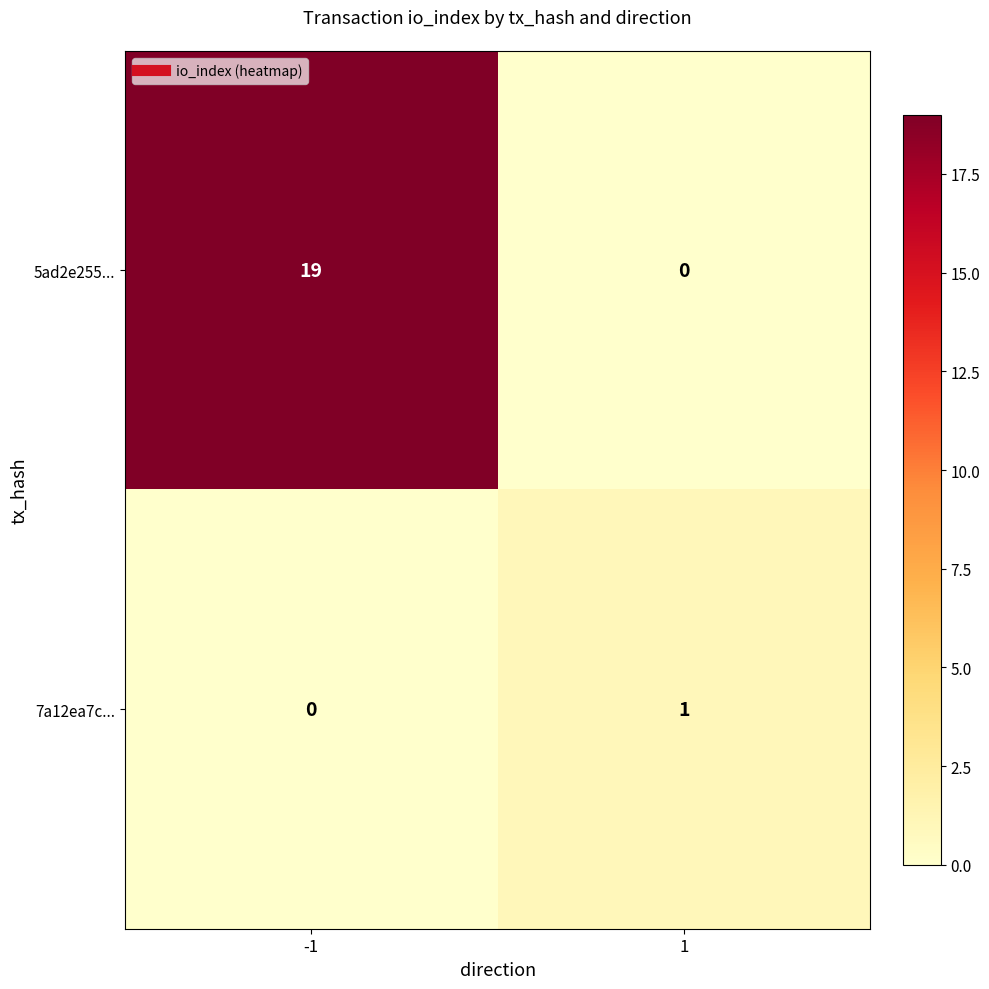

What is the approximate value of 5ad2e255... at -1, to the nearest 5?

20